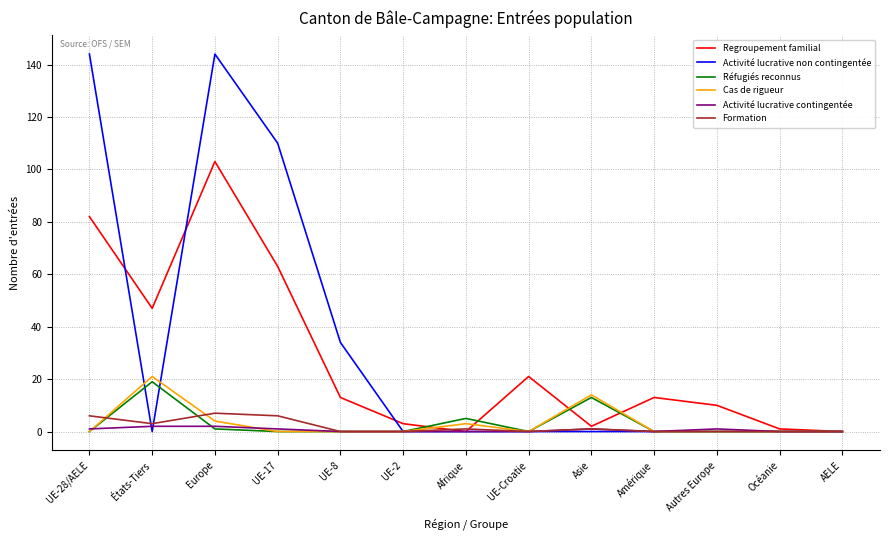

At how many categories does at least one series exceed 80?

3